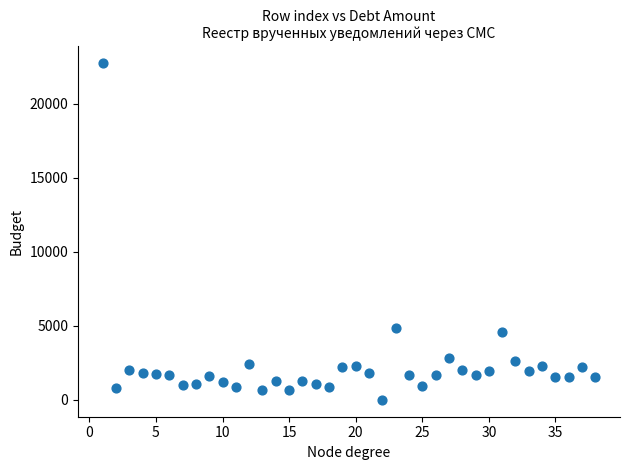

What is the range of Y values (max minus min)?

22770.0